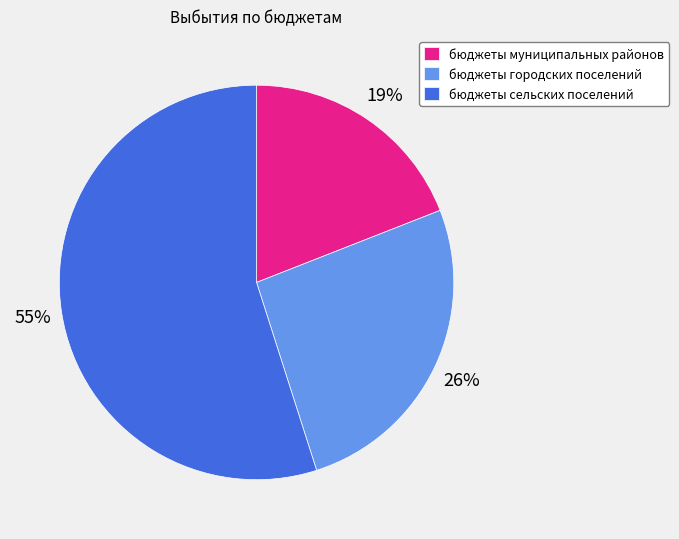

Count the number of slices in the pie.

3